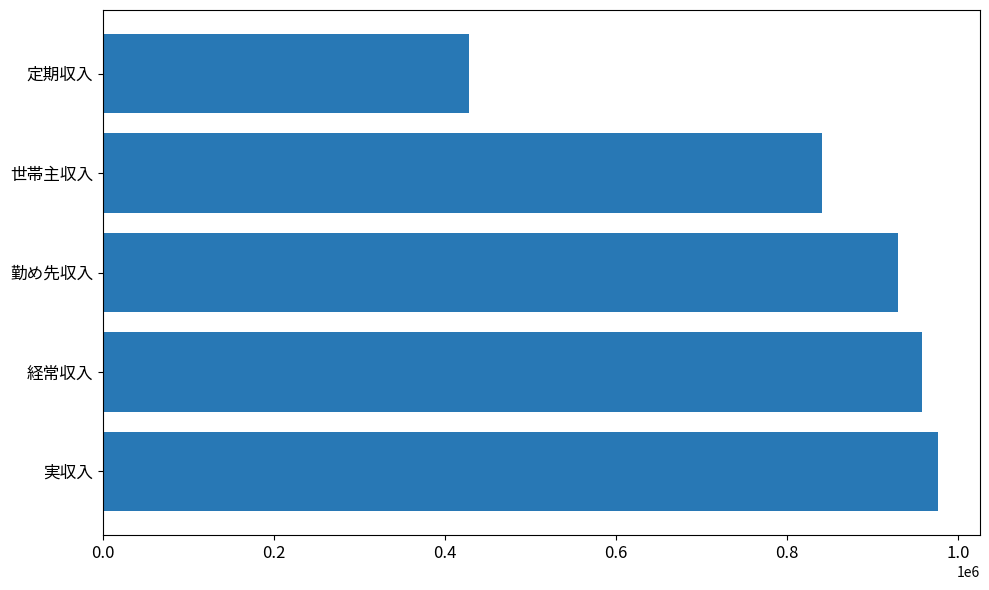

Approximately how many times larger is the value at 世帯主収入 compared to 経常収入?

0.9